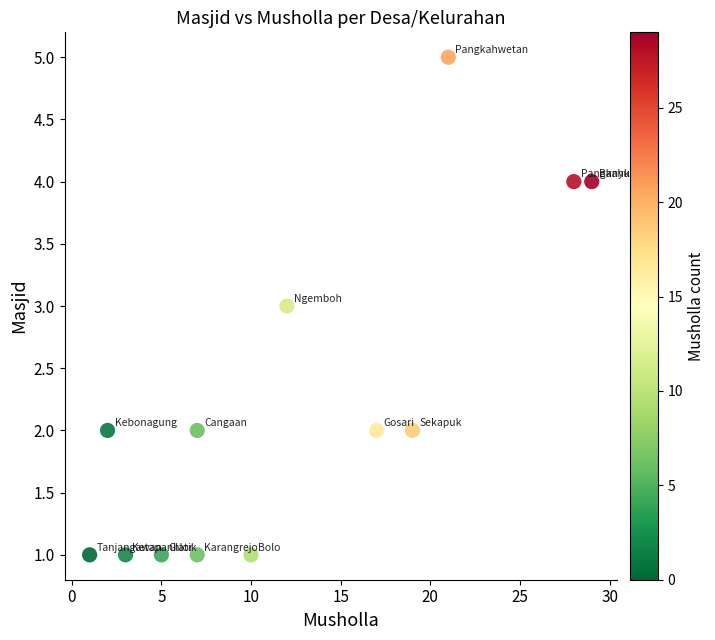

What is the range of Y values (max minus min)?

4